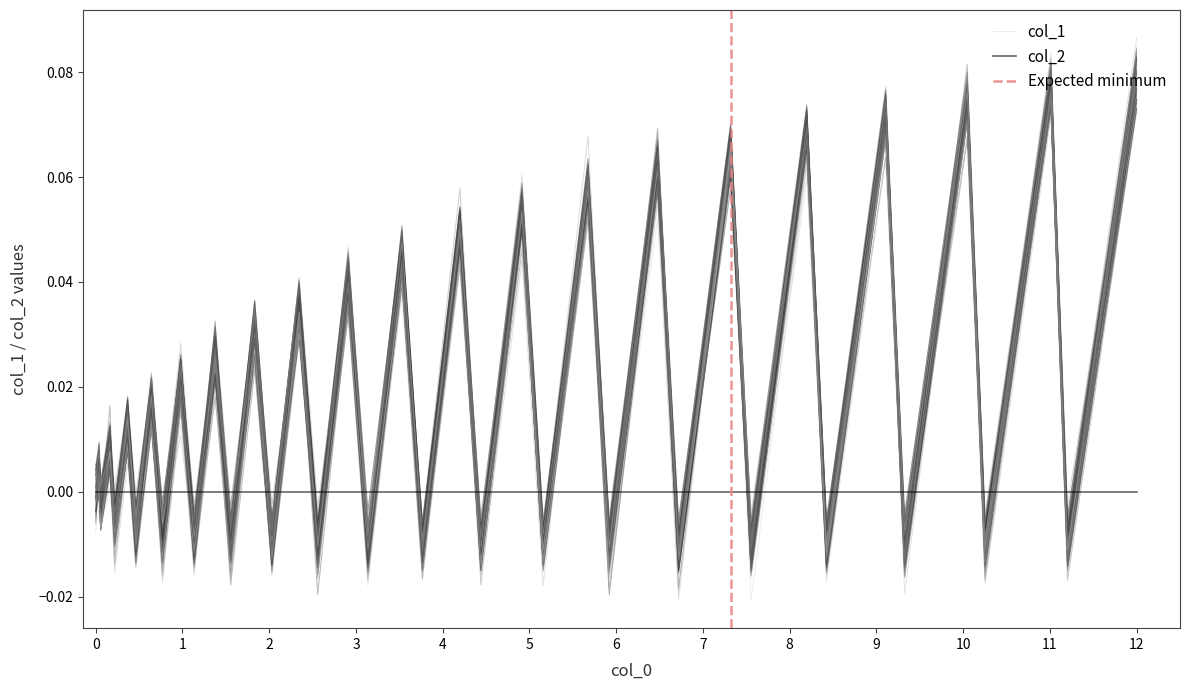

True or false: col_1 and col_2 intersect in this chart.

True